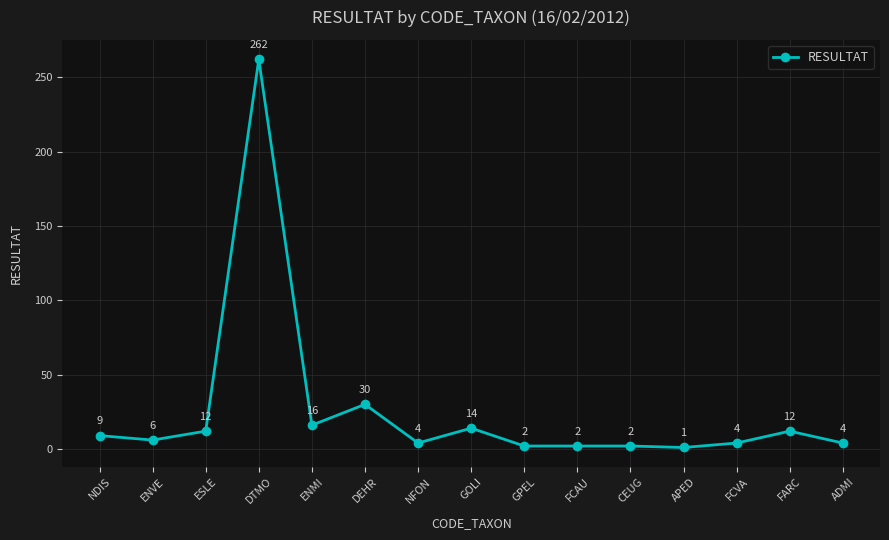

What is the change in value from NDIS to ENMI?

+7